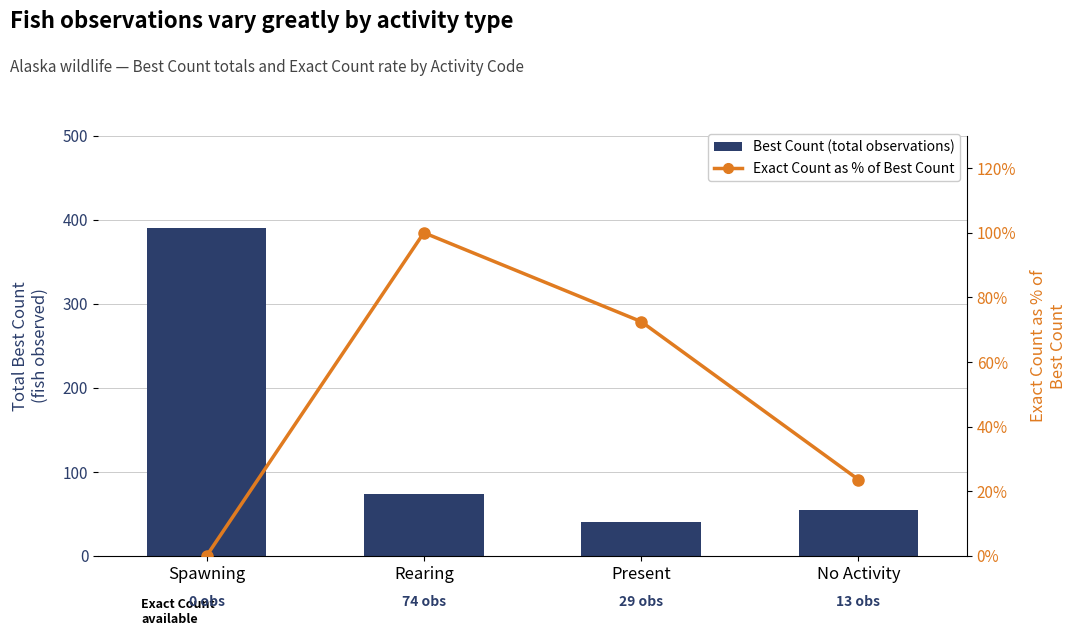

How many data points in Best Count (total observations) are less than 74?

2